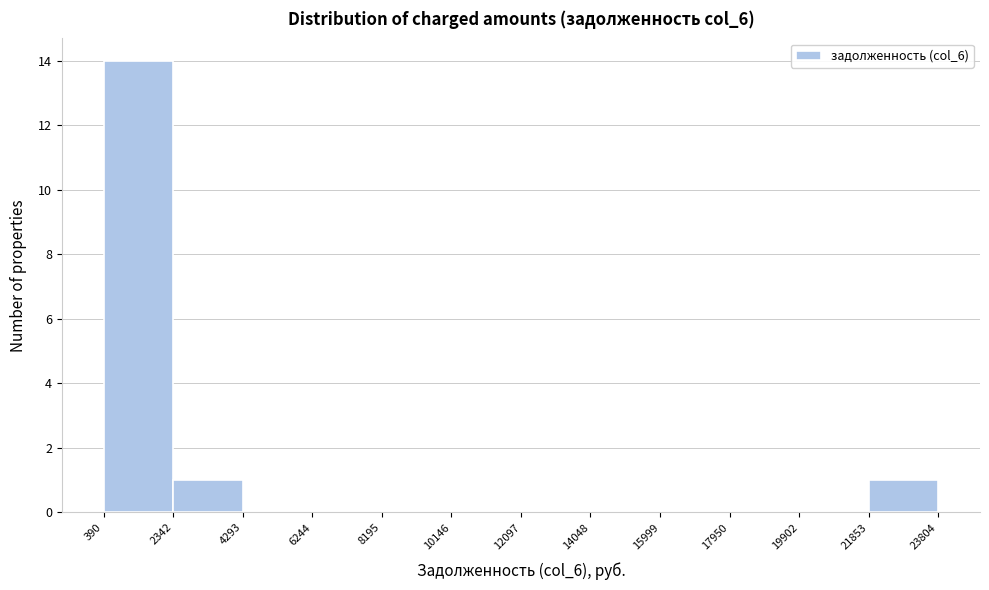

Reading left to right, list every bar in this chart as the range it spans on the x-axis followed by its height. The values are not printed on the chart, so give them approximately, as read against the axis.

390 to 2342: 14
2342 to 4293: 1
4293 to 6244: 0
6244 to 8195: 0
8195 to 10146: 0
10146 to 12097: 0
12097 to 14048: 0
14048 to 15999: 0
15999 to 17950: 0
17950 to 19902: 0
19902 to 21853: 0
21853 to 23804: 1